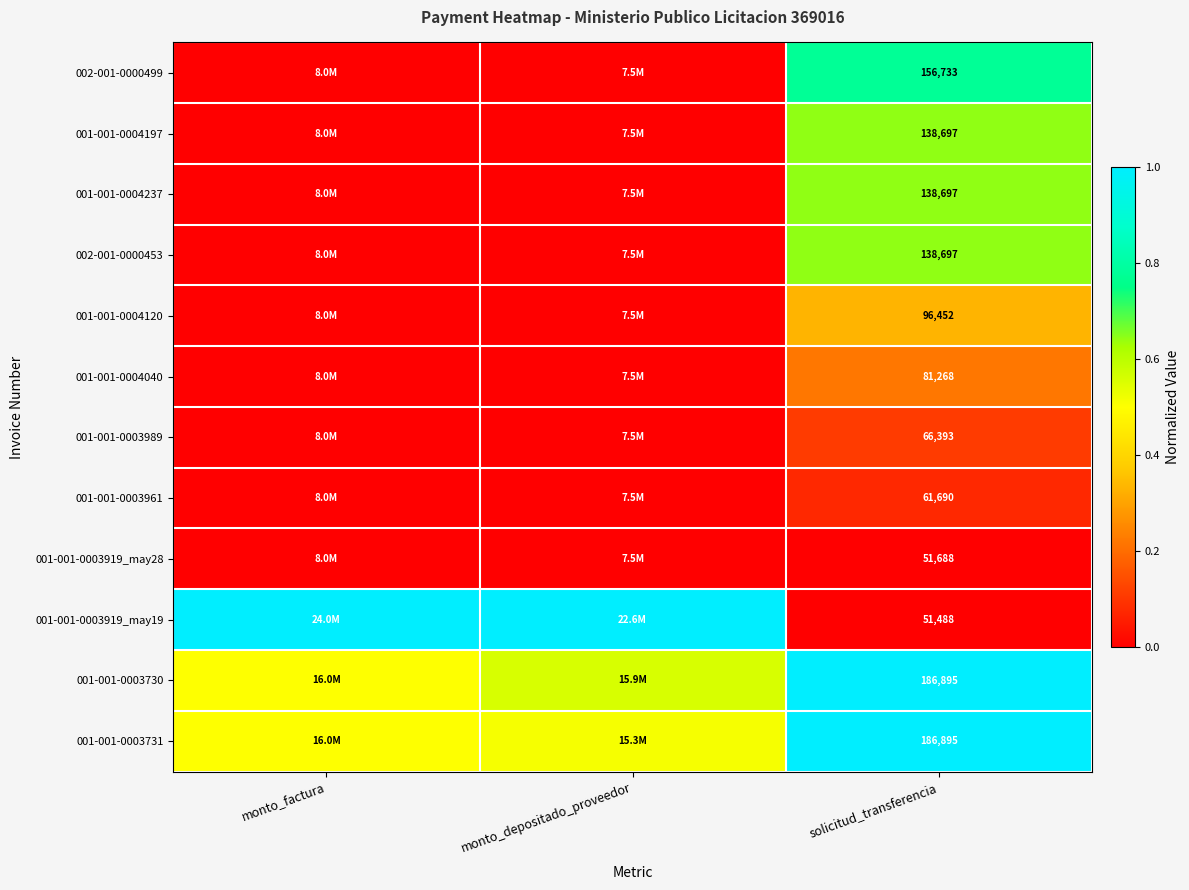

Is the value of 002-001-0000453 at solicitud_transferencia greater than the value of 001-001-0003730 at solicitud_transferencia?

No